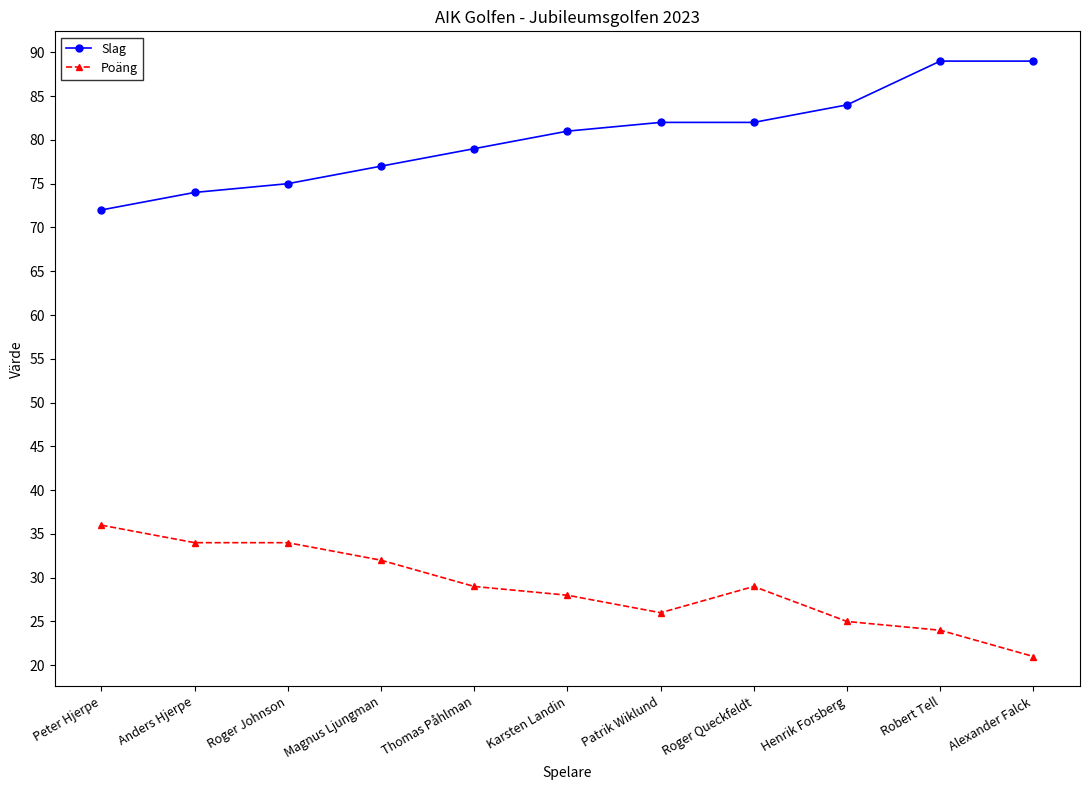

Rank the series at Patrik Wiklund from lowest to highest value.

Poäng, Slag